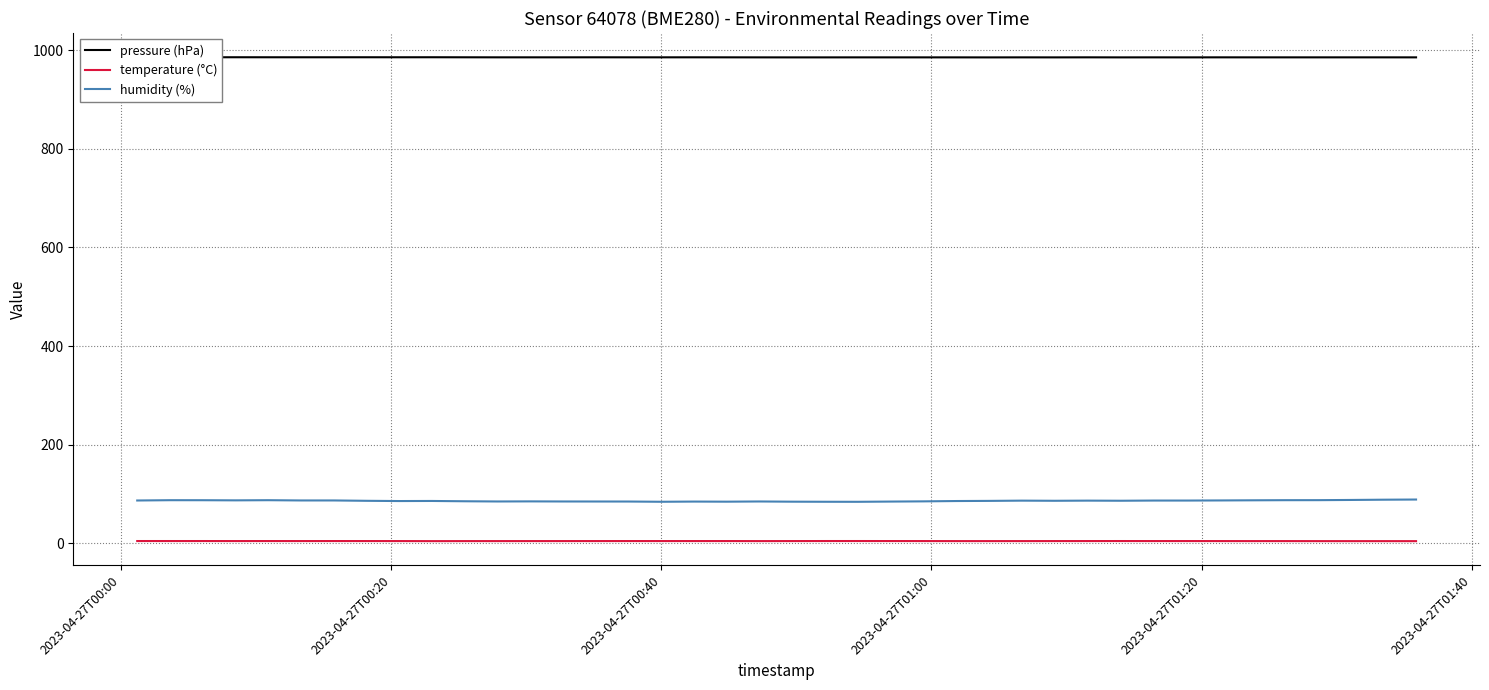

True or false: humidity (%) and temperature (°C) intersect in this chart.

False